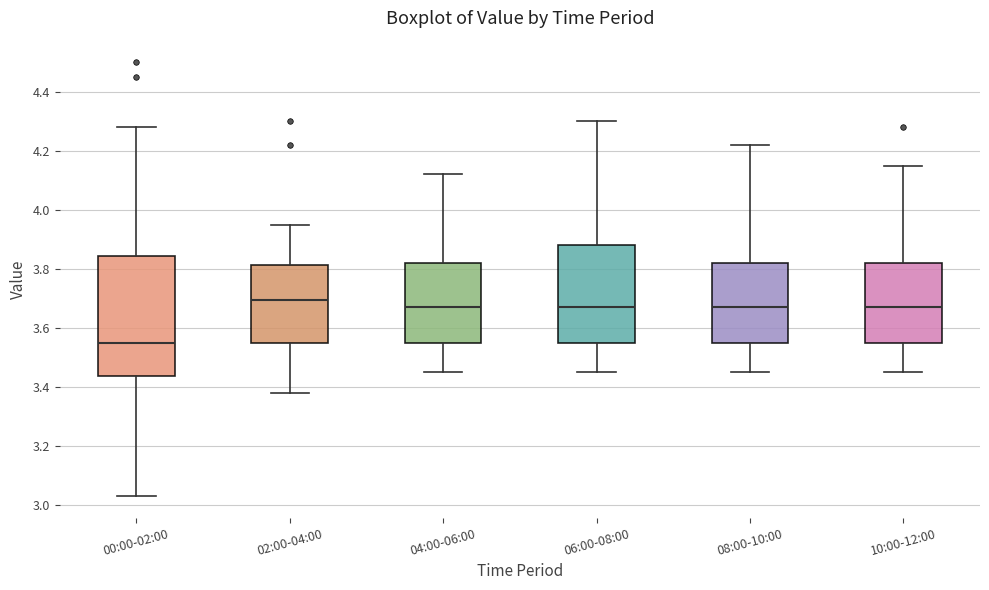

Where is the lower edge of the box for 04:00-06:00 on the y-axis? The values are not printed on the chart, so give them approximately, as read against the axis.

3.56